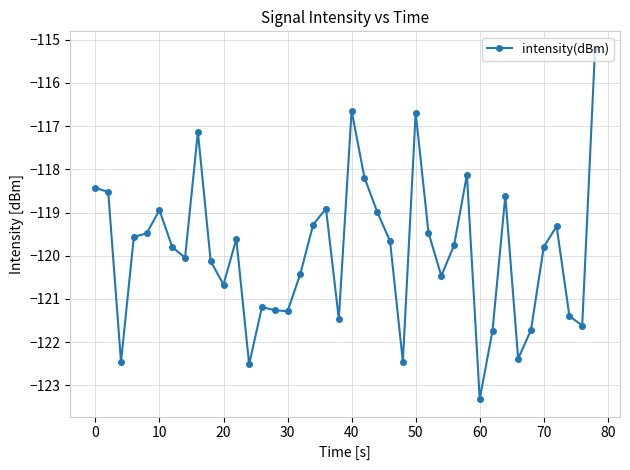

What is the sum of all values?

-4796.6